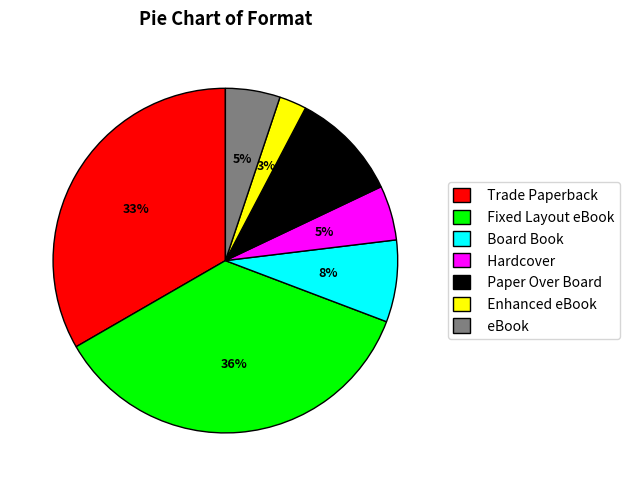

Which category has the smallest portion of the pie?

Enhanced eBook